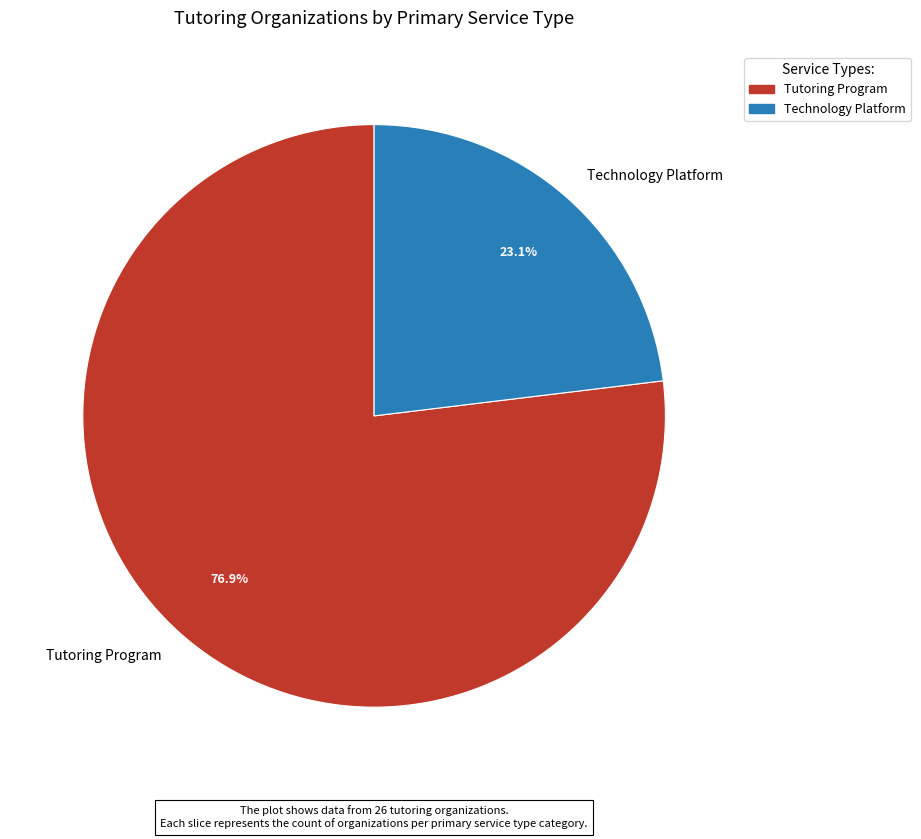

How many slices are in this pie chart?

2